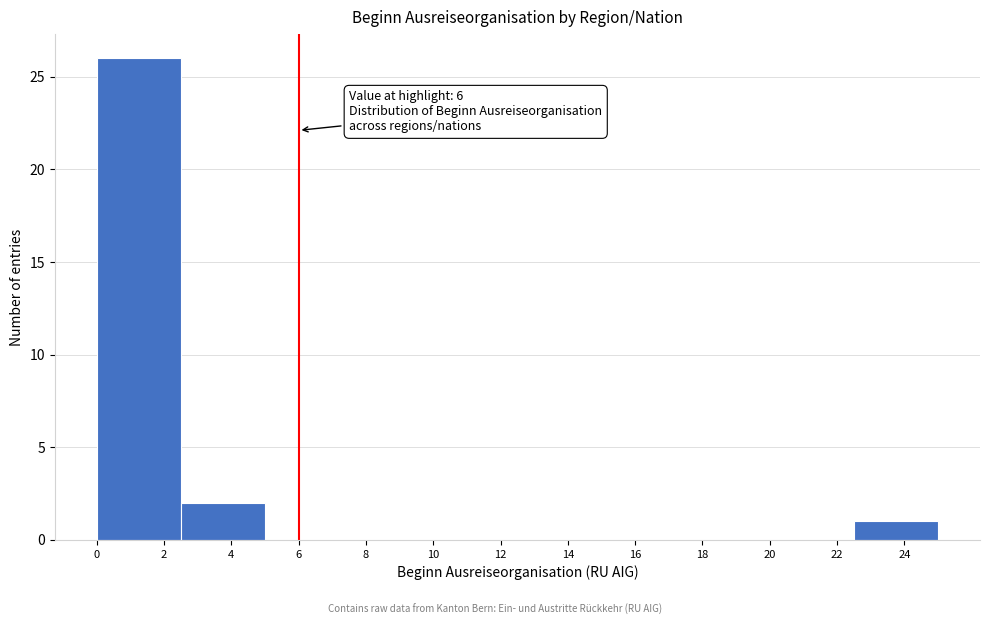

Which range on the x-axis has the tallest bar?

0.0 to 2.5